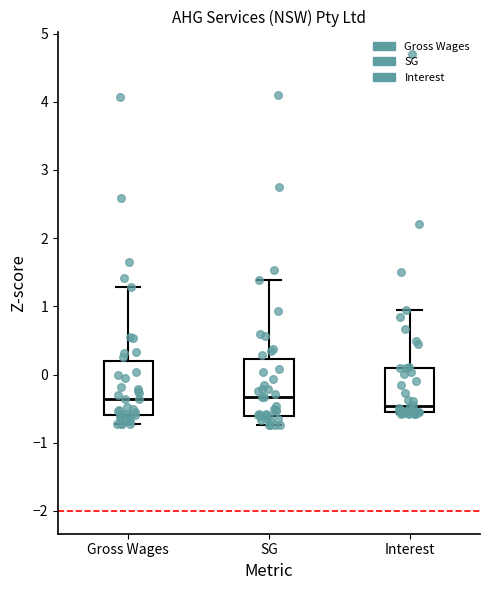

Reading left to right, read every box against the y-axis: the position of its median line, the range the box covers, and the ends of its whiskers. The values are not printed on the chart, so give them approximately, as read against the axis.

Gross Wages: median -0.4, box -0.6 to 0.2, whiskers -0.7 to 1.3
SG: median -0.3, box -0.6 to 0.2, whiskers -0.7 to 1.4
Interest: median -0.5, box -0.6 to 0.1, whiskers -0.6 to 0.9